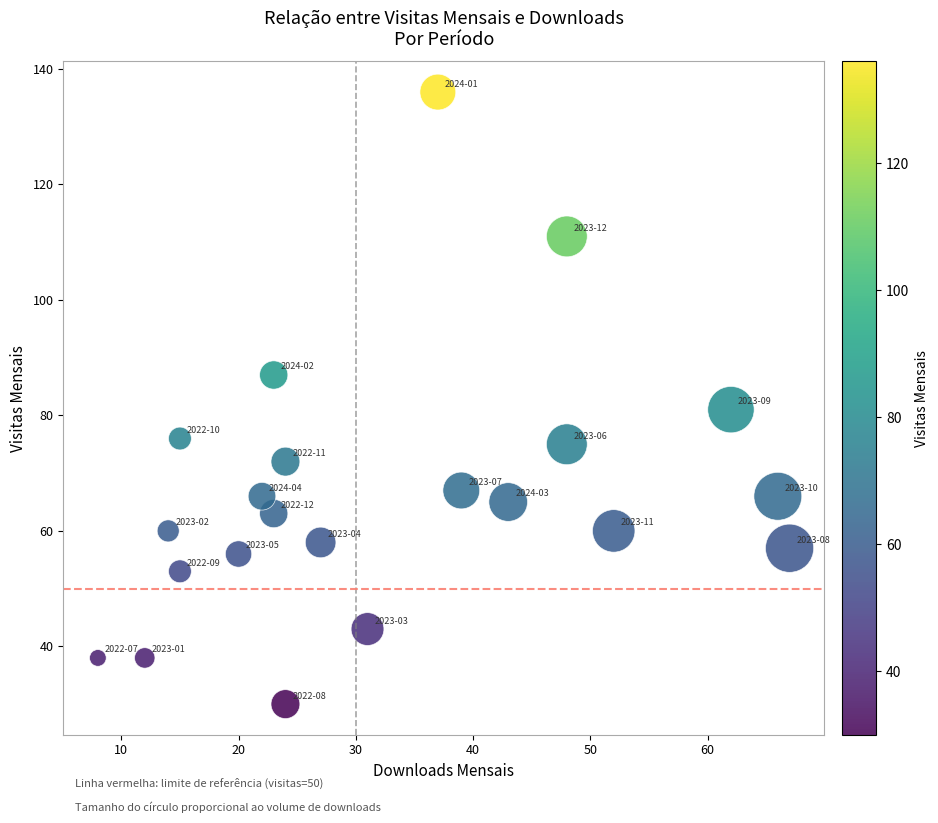

What Y value in the scatter plot is closest to 83?

81